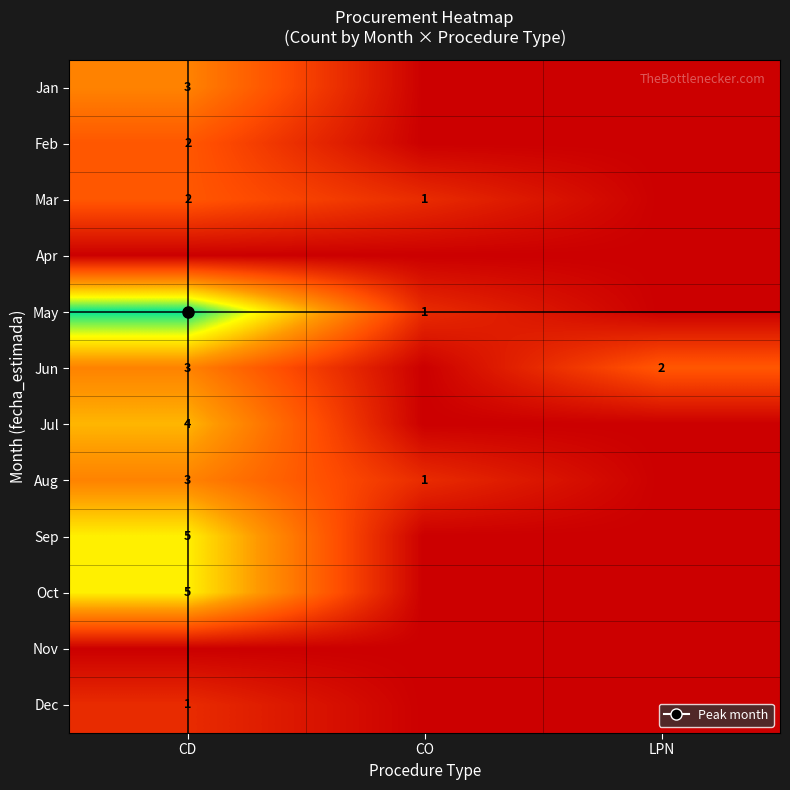

How many categories are shown in the chart?

3